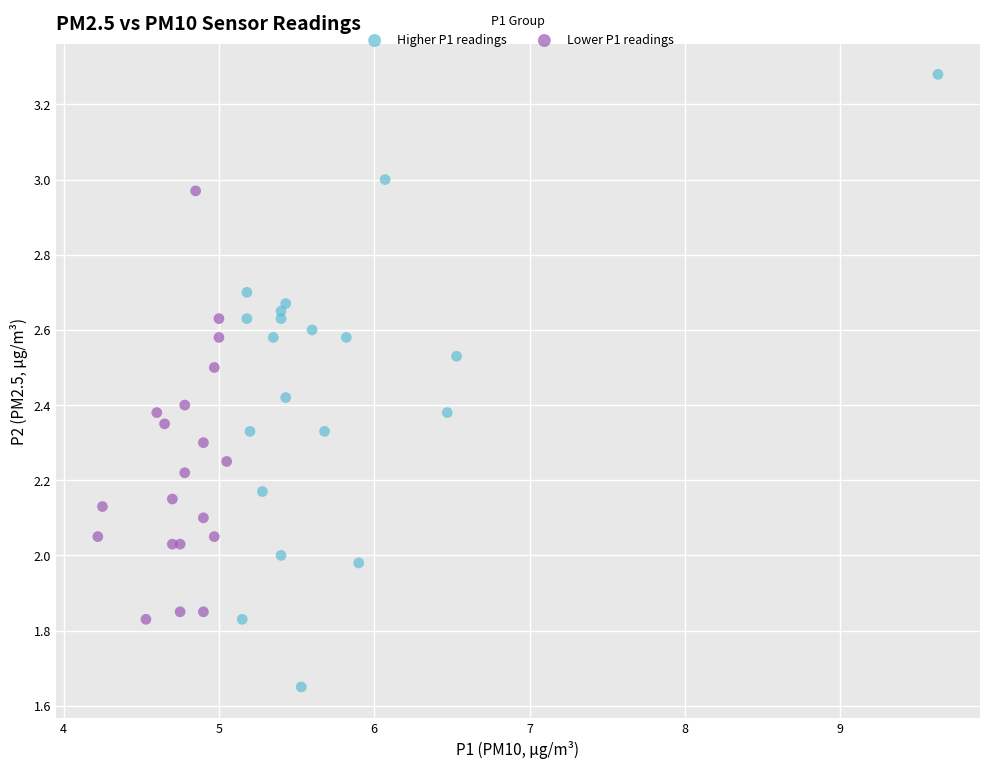

Which series reaches the minimum Y coordinate?

Higher P1 readings